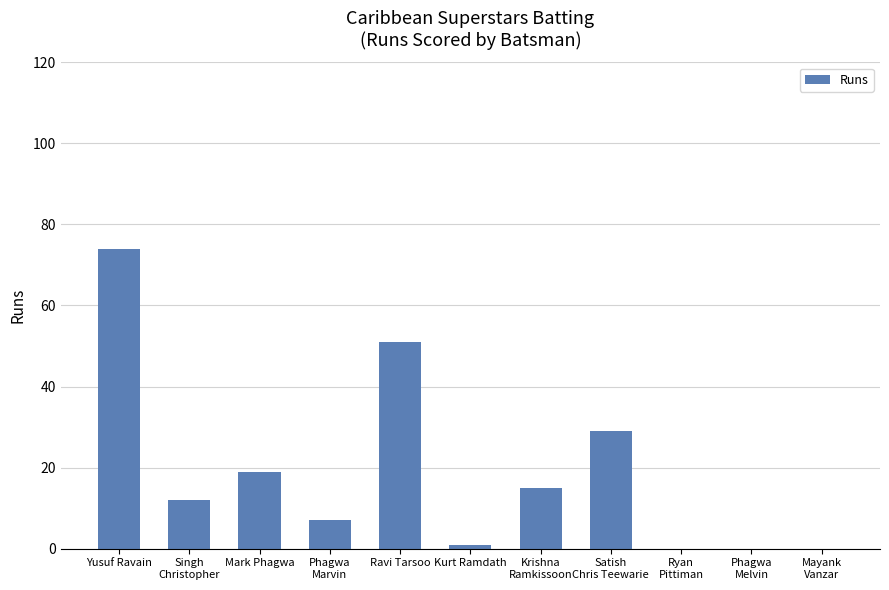

How many categories are shown in the chart?

11